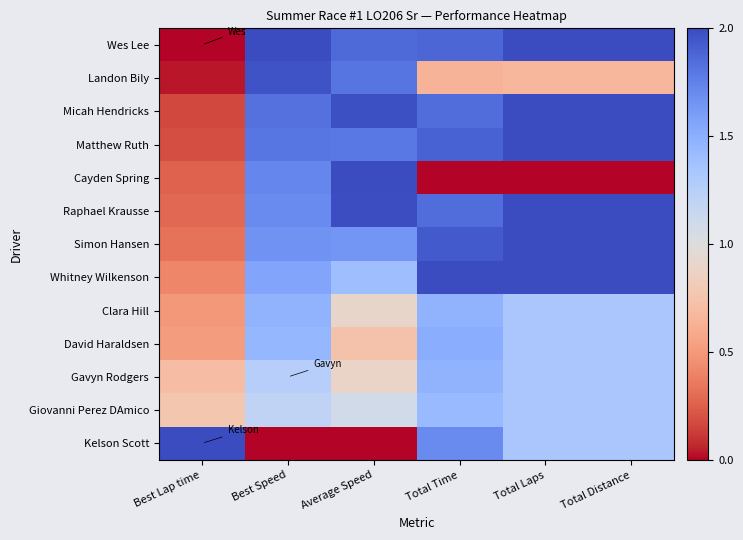

Which category has the lowest value across all series?

Best Lap time